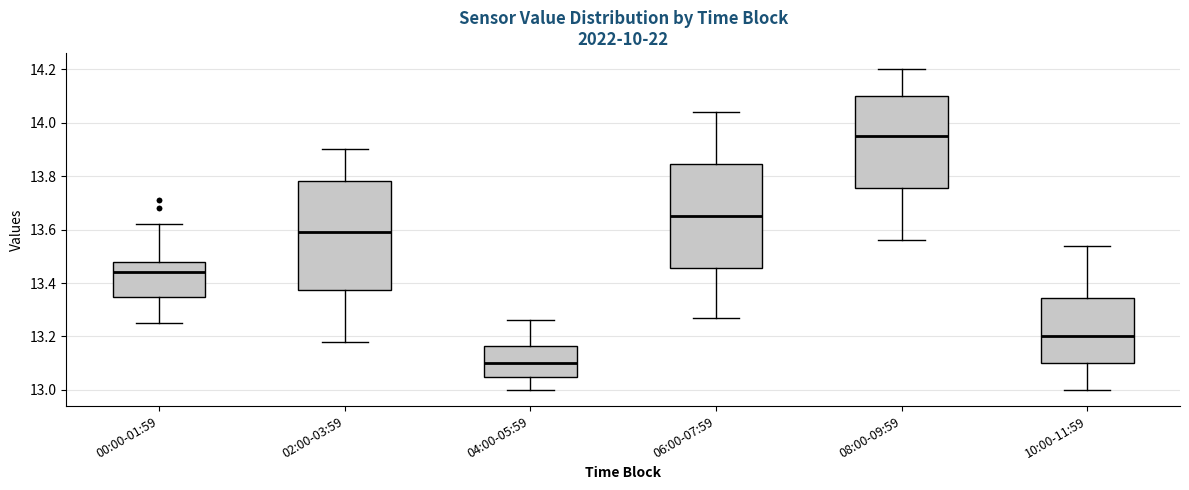

Reading left to right, transcribe this box plot: for each box, give where its median line is, the range the box spans, and where its two whiskers end, as read against the y-axis. The values are not printed on the chart, so give them approximately, as read against the axis.

00:00-01:59: median 13.44, box 13.34 to 13.48, whiskers 13.26 to 13.62
02:00-03:59: median 13.60, box 13.38 to 13.78, whiskers 13.18 to 13.90
04:00-05:59: median 13.10, box 13.06 to 13.16, whiskers 13.00 to 13.26
06:00-07:59: median 13.66, box 13.46 to 13.84, whiskers 13.28 to 14.04
08:00-09:59: median 13.96, box 13.76 to 14.10, whiskers 13.56 to 14.20
10:00-11:59: median 13.20, box 13.10 to 13.34, whiskers 13.00 to 13.54